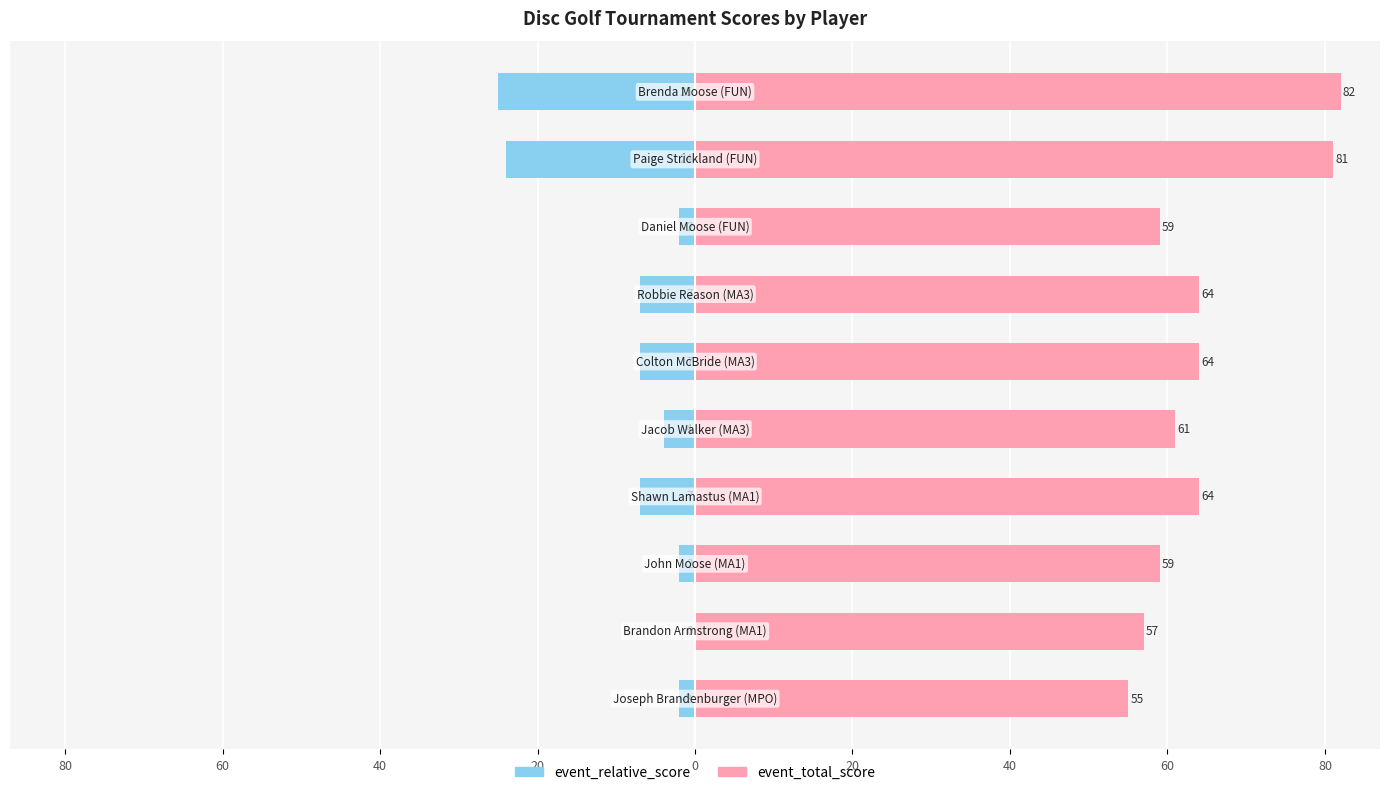

Reading left to right, list all the values displayed in this chart.

event_relative_score: 100=-2	80=0	60=-2	40=-7	20=-4	0=-7	20=-7	40=-2	60=-24	80=-25
event_total_score: 100=55	80=57	60=59	40=64	20=61	0=64	20=64	40=59	60=81	80=82